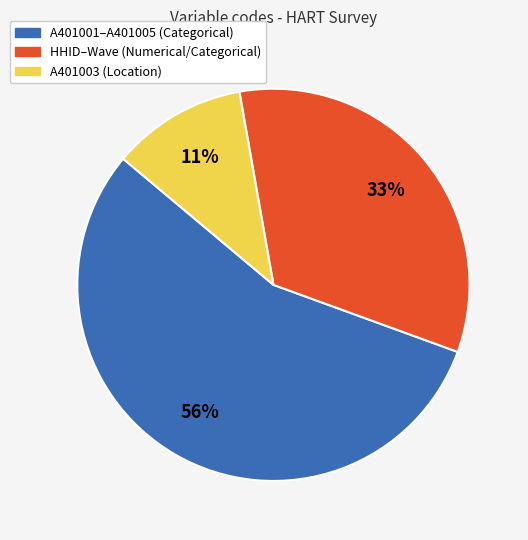

Is there any slice that represents more than half of the pie?

Yes